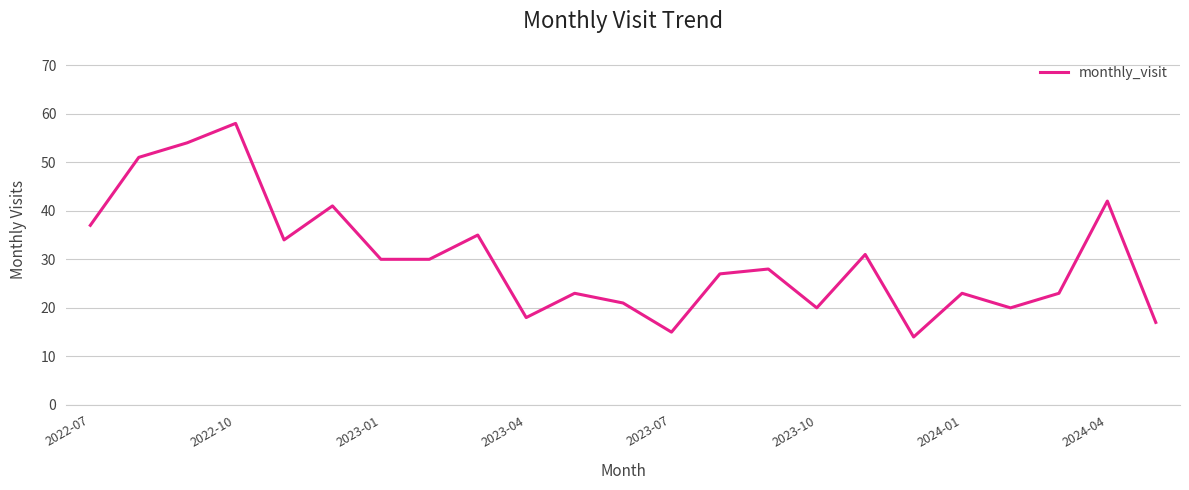

What is the smallest value displayed?

14